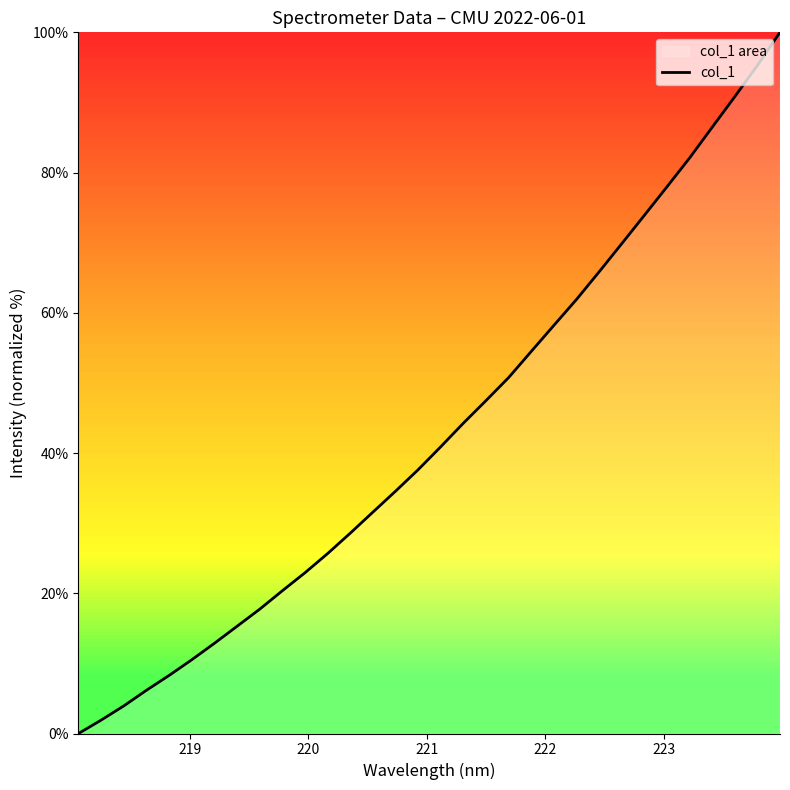

What is the maximum value shown in the chart?

100.0